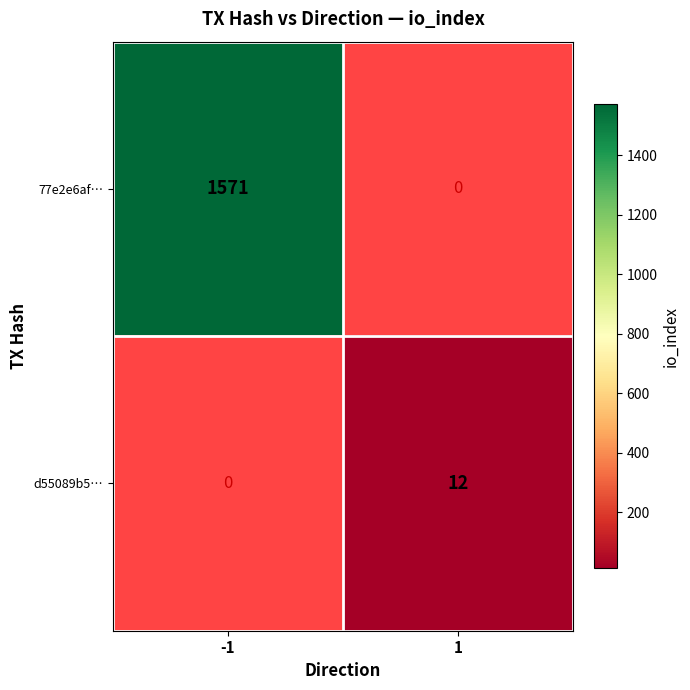

True or false: d55089b5… has a value of 12 at 1.

True